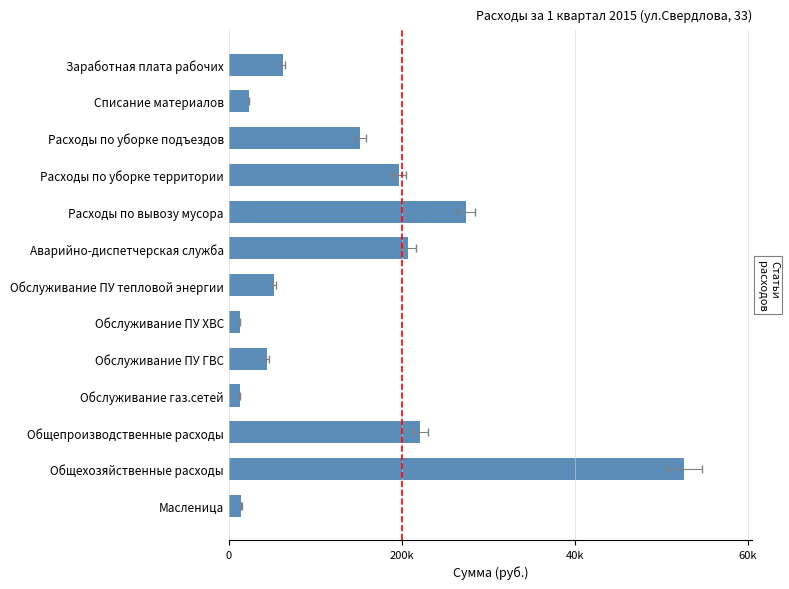

What is the minimum value shown in the chart?

1245.5